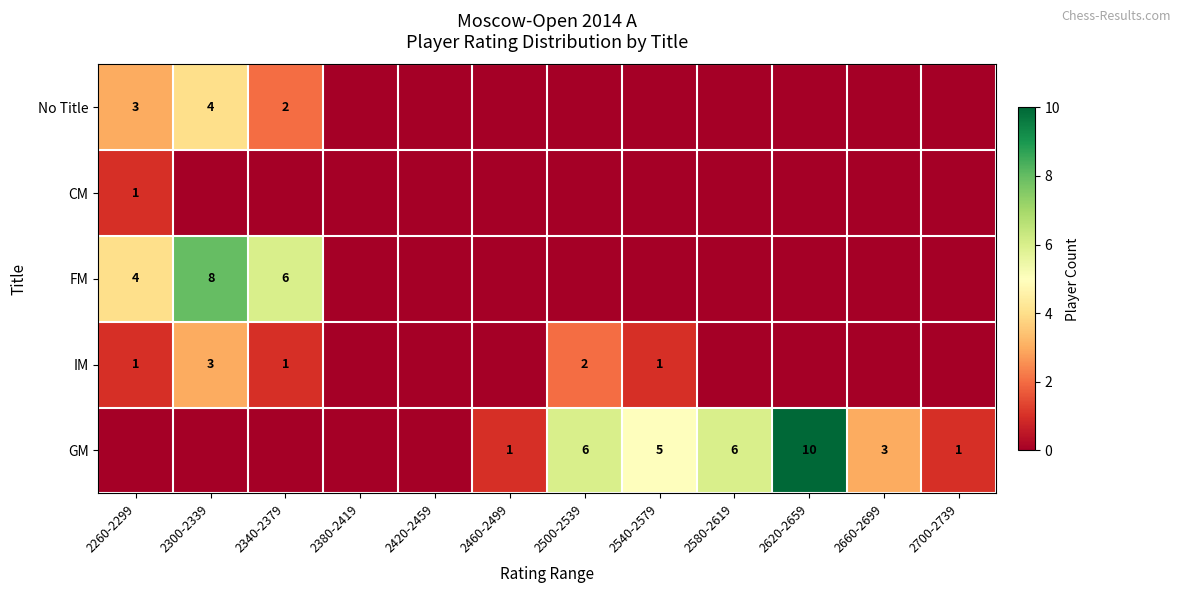

How many distinct data groups are displayed?

5